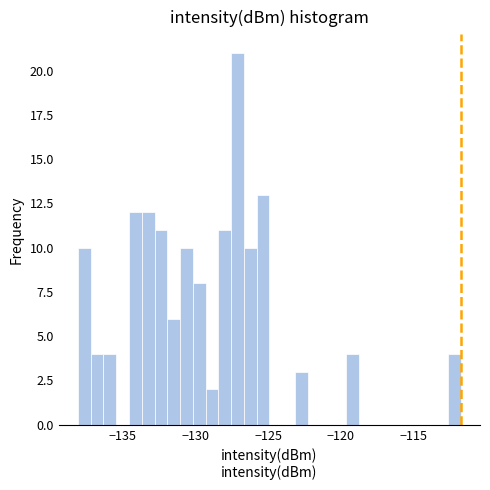

Around what value on the x-axis is the tallest bar? Give the approximate position of its centre, as read against the axis.

-127.0